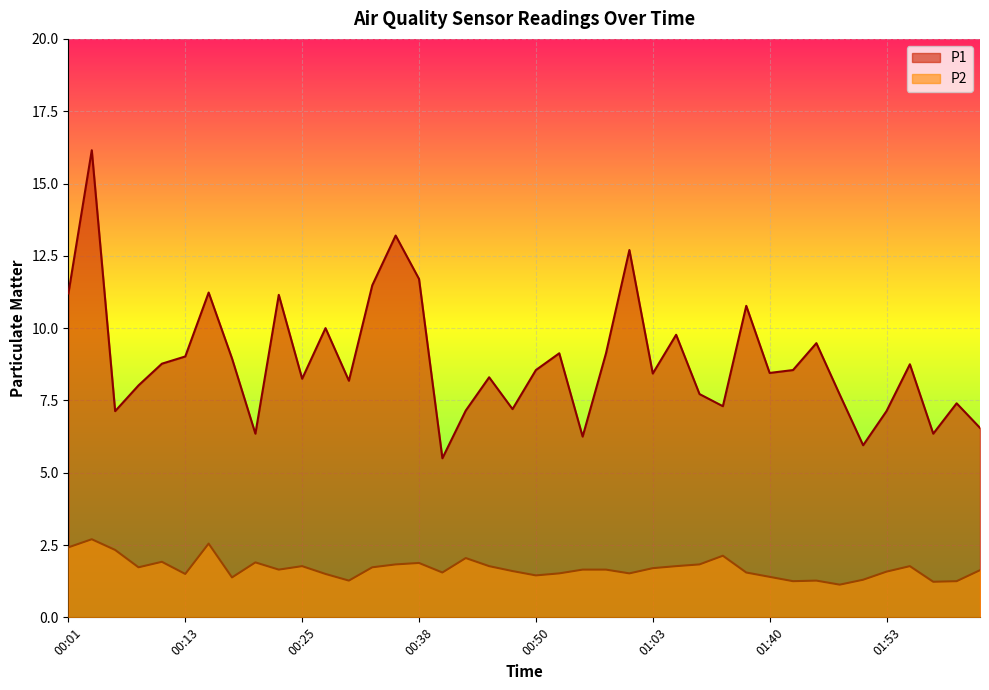

Read the P2 value at 01:40.

1.4